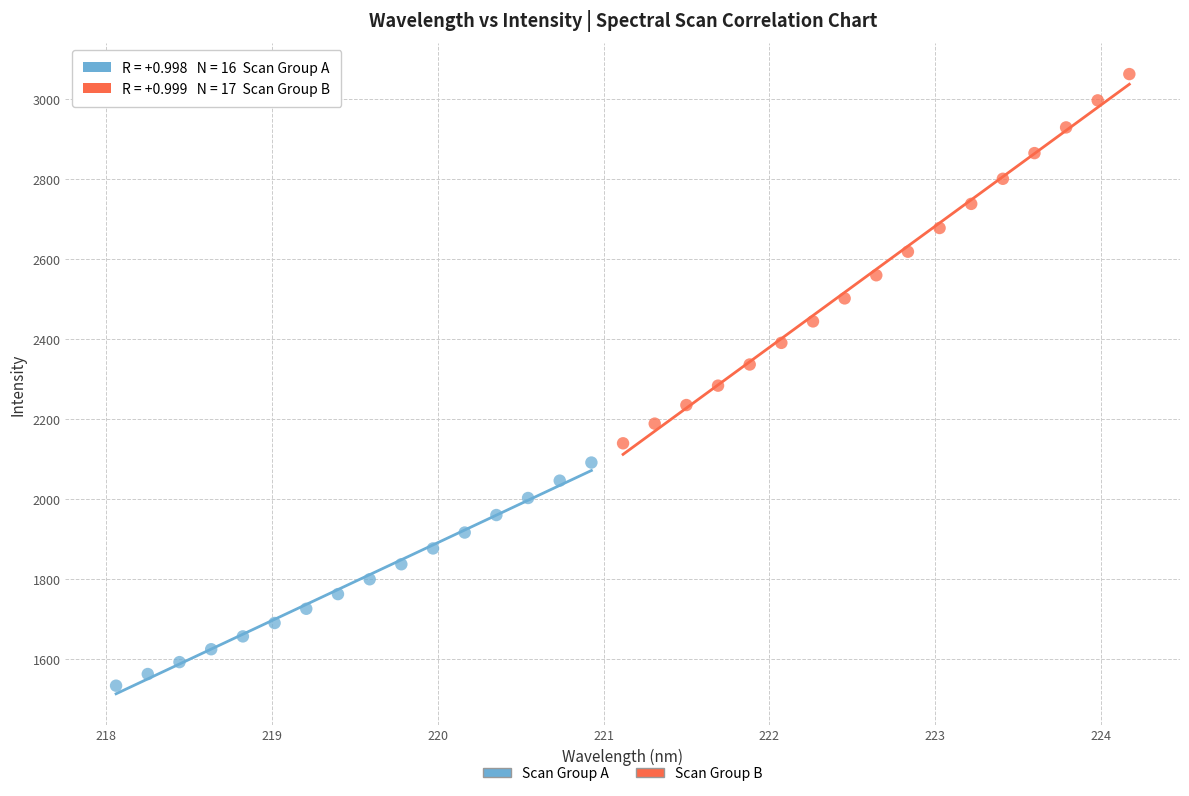

Which series has the largest Y range (max minus min)?

Scan Group B